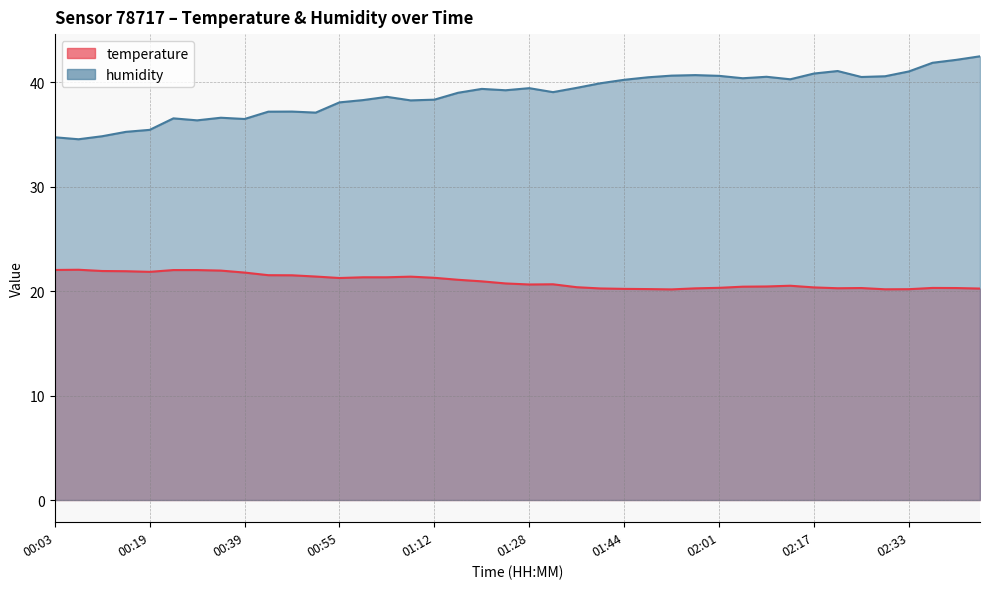

Reading left to right, transcribe all the data shown in this chart.

temperature: 22.0	22.0	21.9	21.9	21.8	22.0	22.0	22.0	21.8	21.5	21.5	21.4	21.2	21.3	21.3	21.4	21.3	21.1	20.9	20.7	20.6	20.6	20.4	20.2	20.2	20.2	20.2	20.3	20.3	20.4	20.4	20.5	20.4	20.3	20.3	20.2	20.2	20.3	20.3	20.2
humidity: 34.7	34.5	34.8	35.2	35.4	36.5	36.3	36.6	36.5	37.2	37.2	37.1	38.1	38.3	38.6	38.2	38.3	39.0	39.4	39.2	39.4	39.0	39.5	39.9	40.2	40.5	40.6	40.7	40.6	40.4	40.5	40.3	40.8	41.1	40.5	40.6	41.0	41.9	42.1	42.5